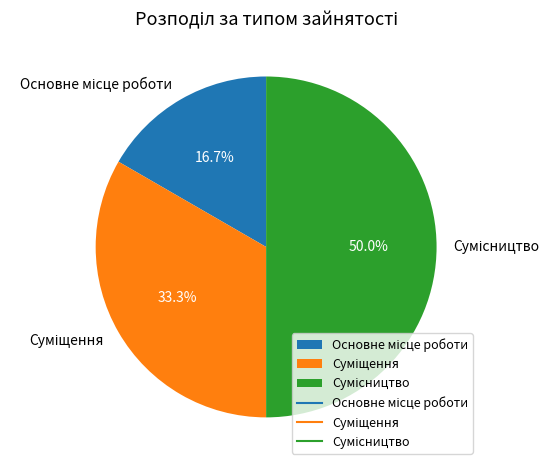

Which slice is the largest?

Сумісництво